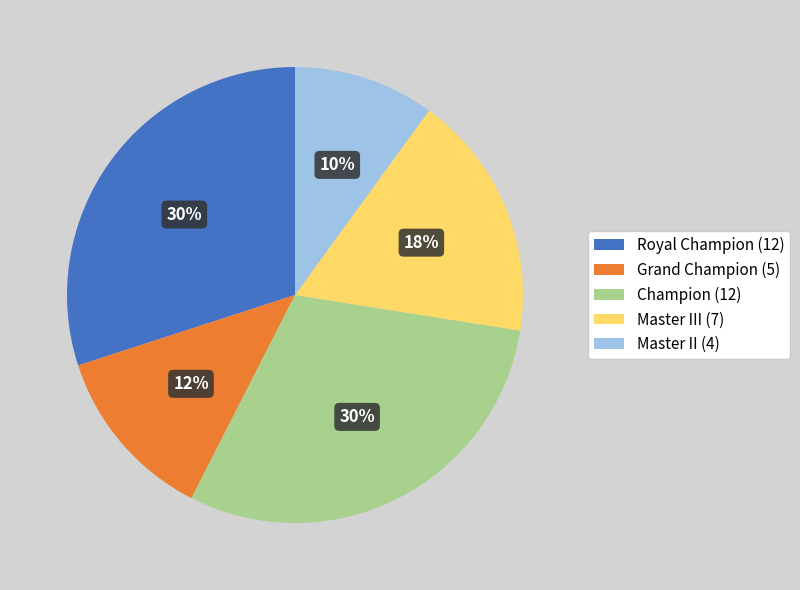

Count the number of slices in the pie.

5